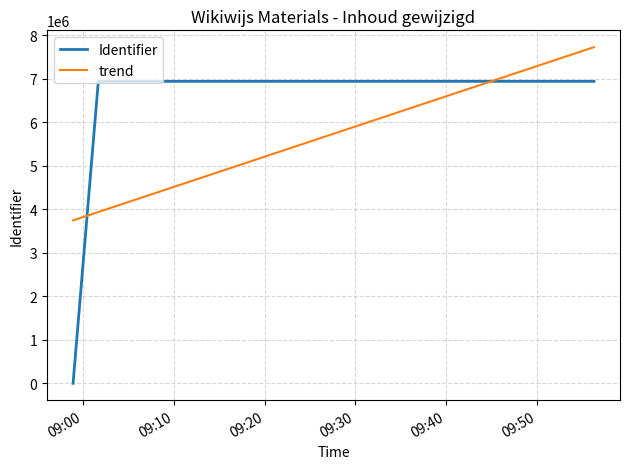

At how many categories does at least one series exceed 3154919?

4